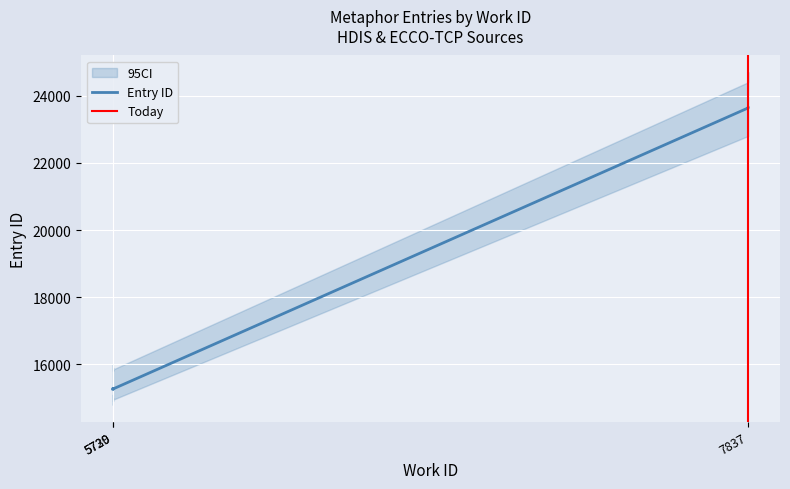

Rank the categories by value from lowest to highest.

5729, 5730, 5730, 5730, 5729, 5729, 7837, 7837, 7837, 7837